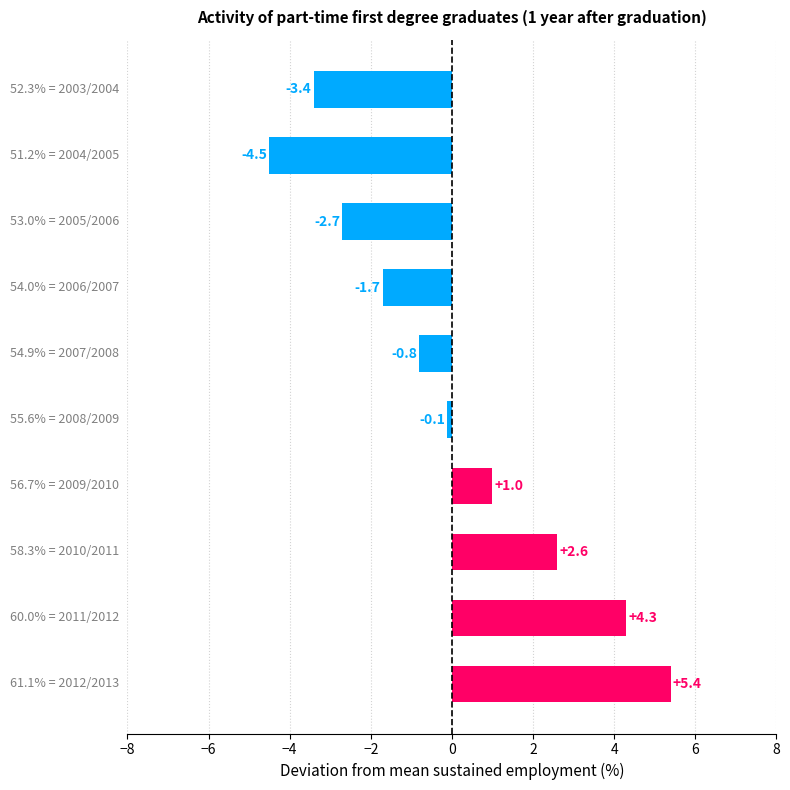

What is the difference between the second highest and second lowest values?

7.7